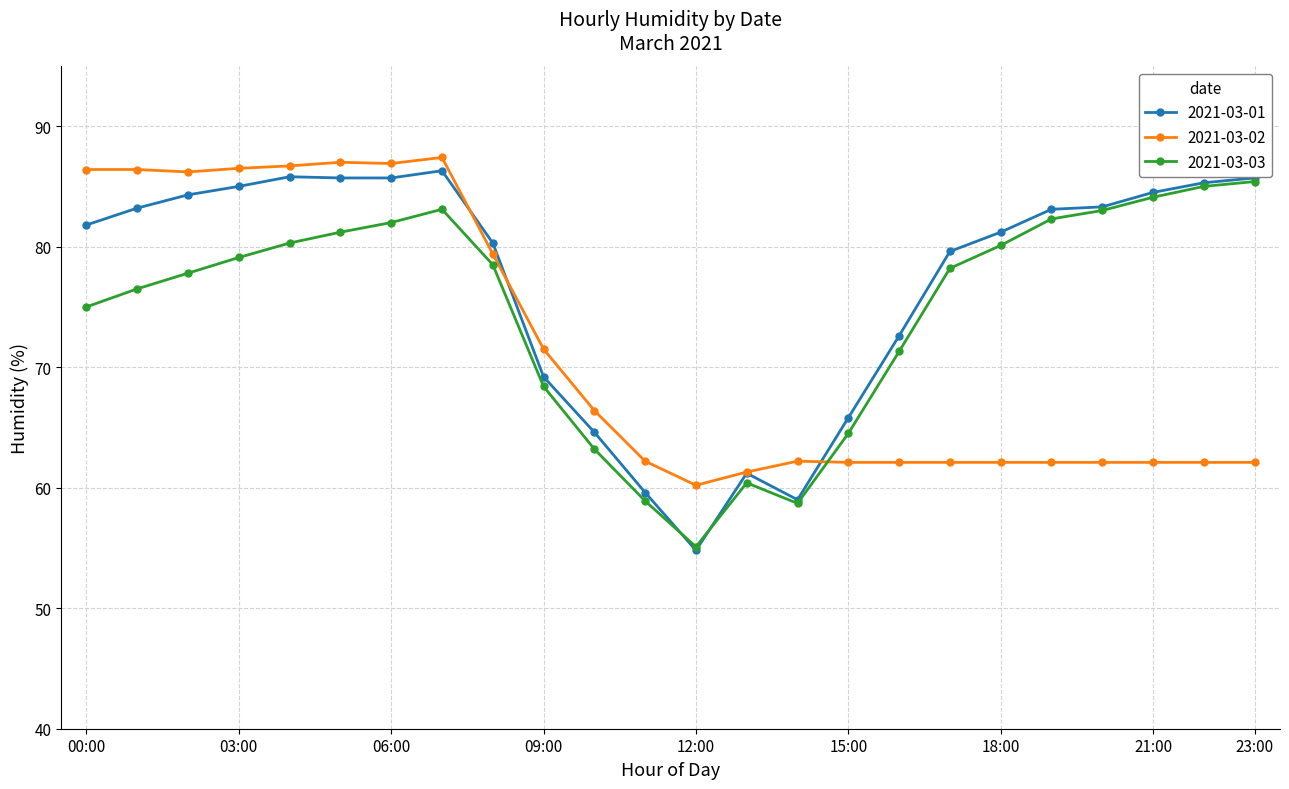

True or false: 2021-03-01 has more than 0 points higher than both neighbors.

True